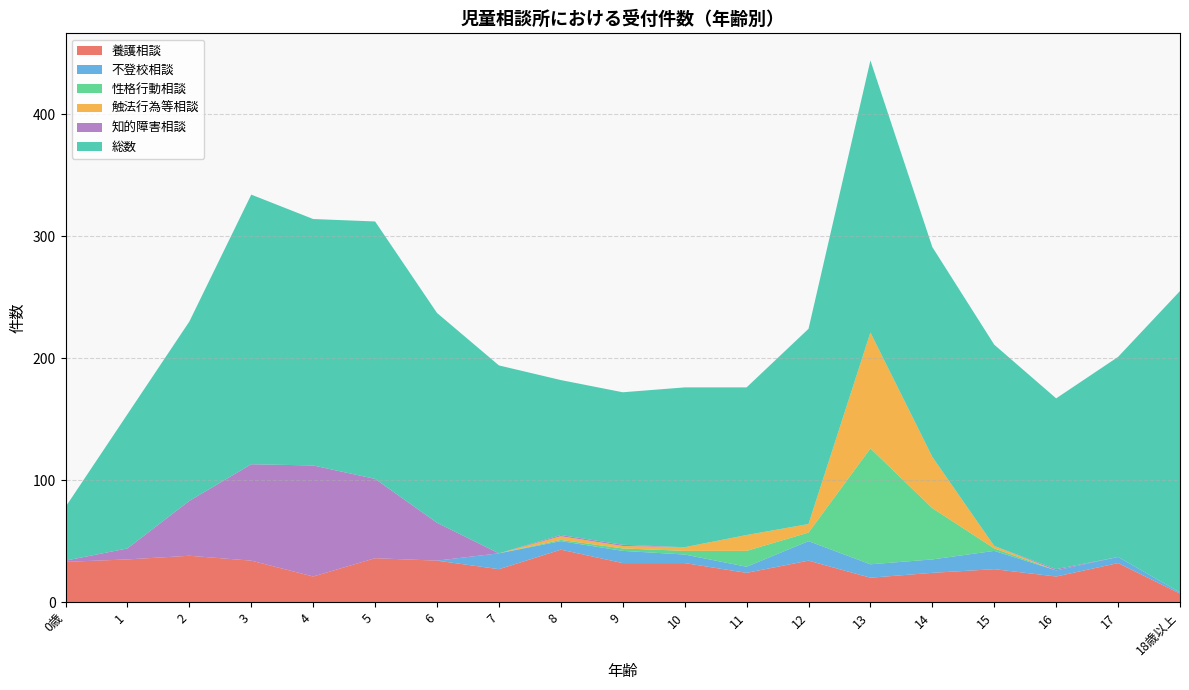

Reading left to right, what are all the values shown in this chart?

養護相談: 33	35	38	34	21	36	34	27	43	32	32	24	34	20	24	27	21	32	7
不登校相談: 0	0	0	0	0	0	0	13	7	10	7	5	16	11	11	15	5	5	1
性格行動相談: 0	0	0	0	0	0	0	0	1	2	3	13	7	95	42	2	0	0	0
触法行為等相談: 0	0	0	0	0	0	0	0	3	2	3	13	7	95	42	2	0	0	0
知的障害相談: 1	9	45	79	91	65	31	0	1	1	0	0	0	0	0	0	1	0	0
総数: 44	110	147	221	202	211	172	154	127	125	131	121	160	223	172	165	140	164	247